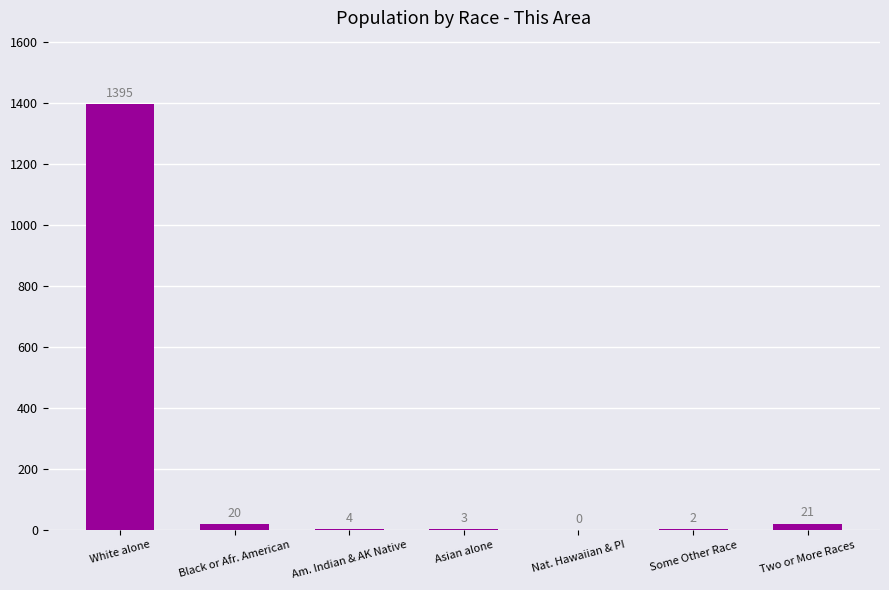

What is the maximum value shown in the chart?

1395